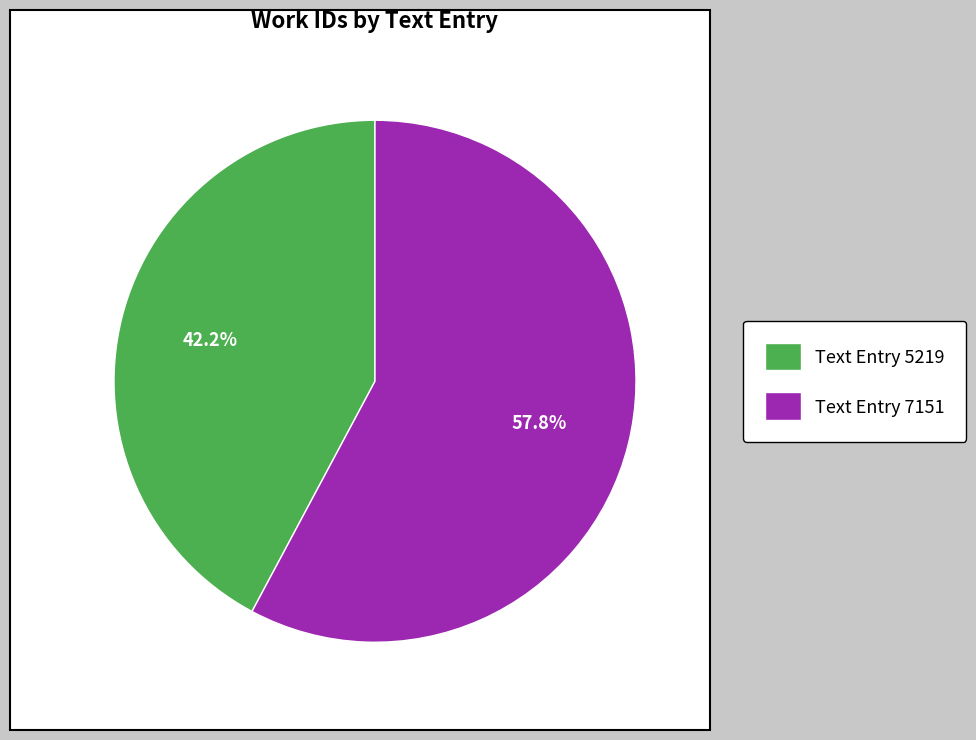

What portion of the pie excludes Text Entry 5219?

57.8%